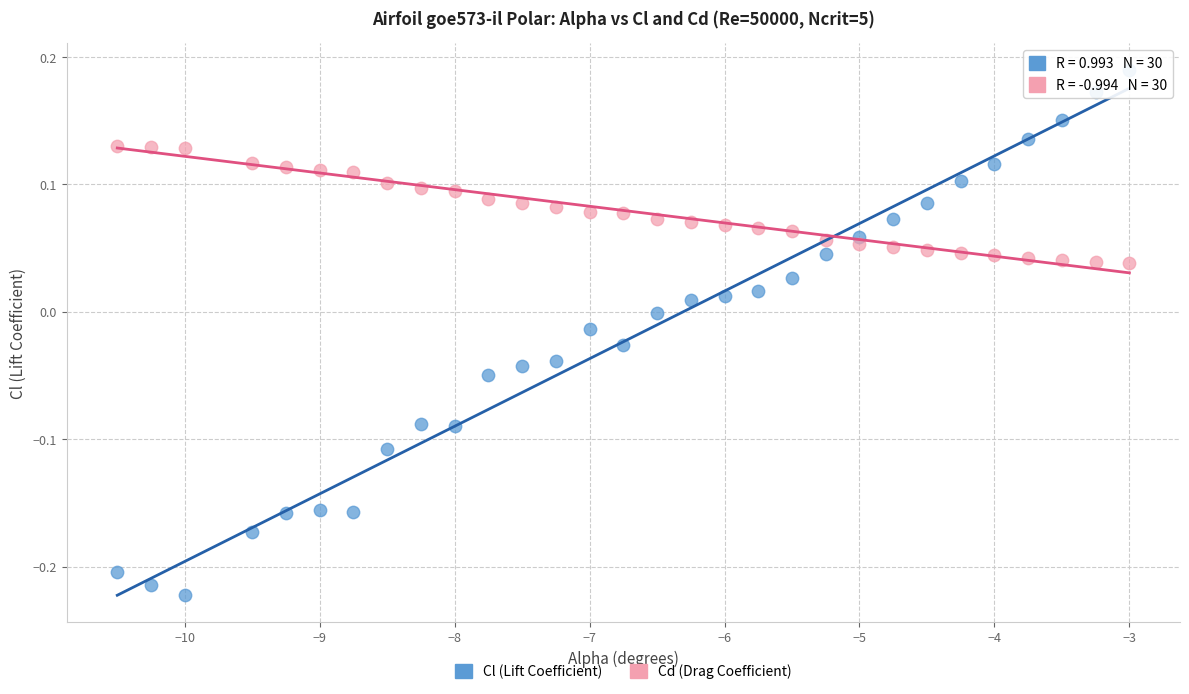

What are all the series names shown in the legend?

Cl (Lift Coefficient), Cd (Drag Coefficient)